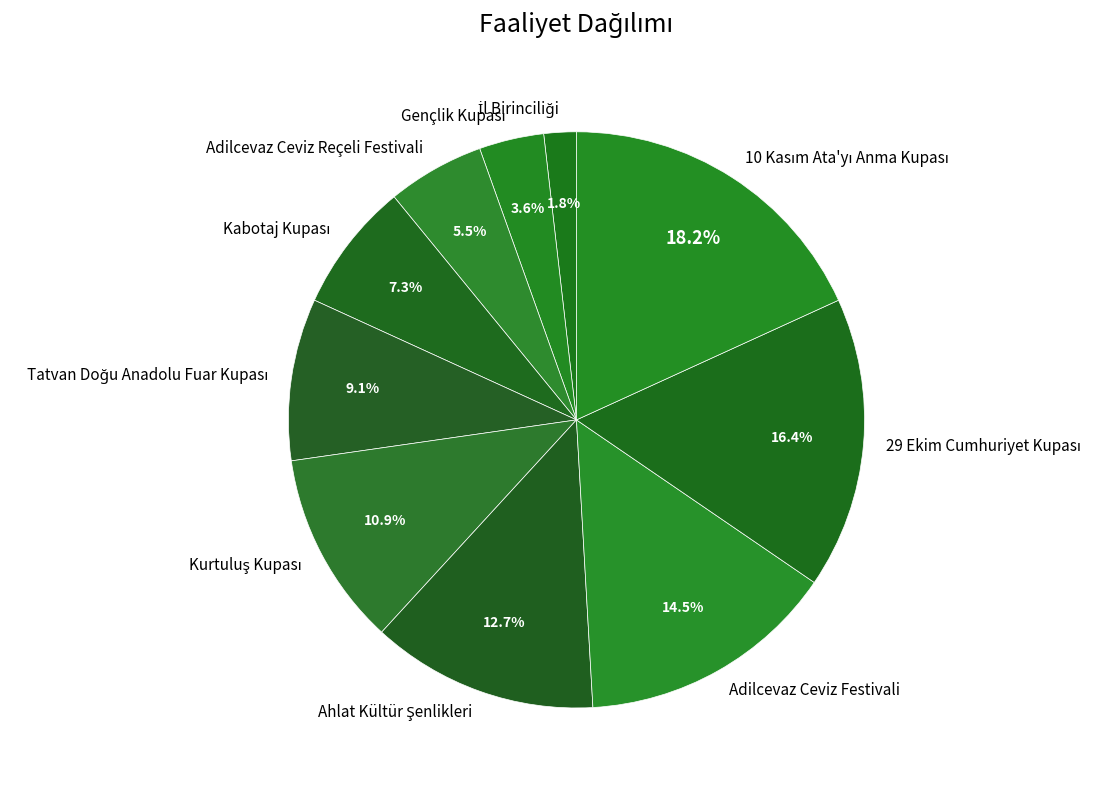

Does any single category account for the majority?

No